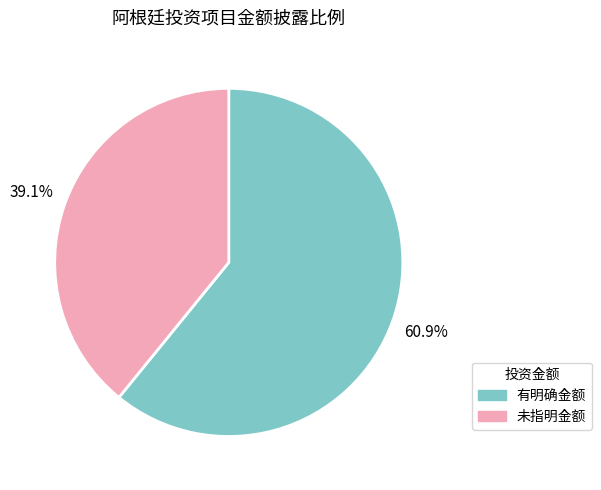

How many slices are in this pie chart?

2